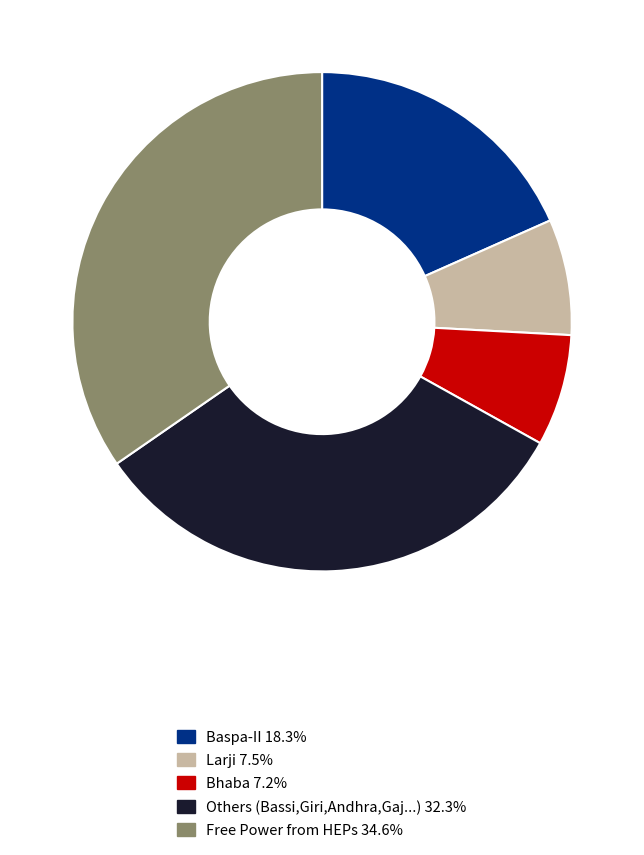

Combined, do Larji 7.5% and Free Power from HEPs 34.6% account for over 50%?

No